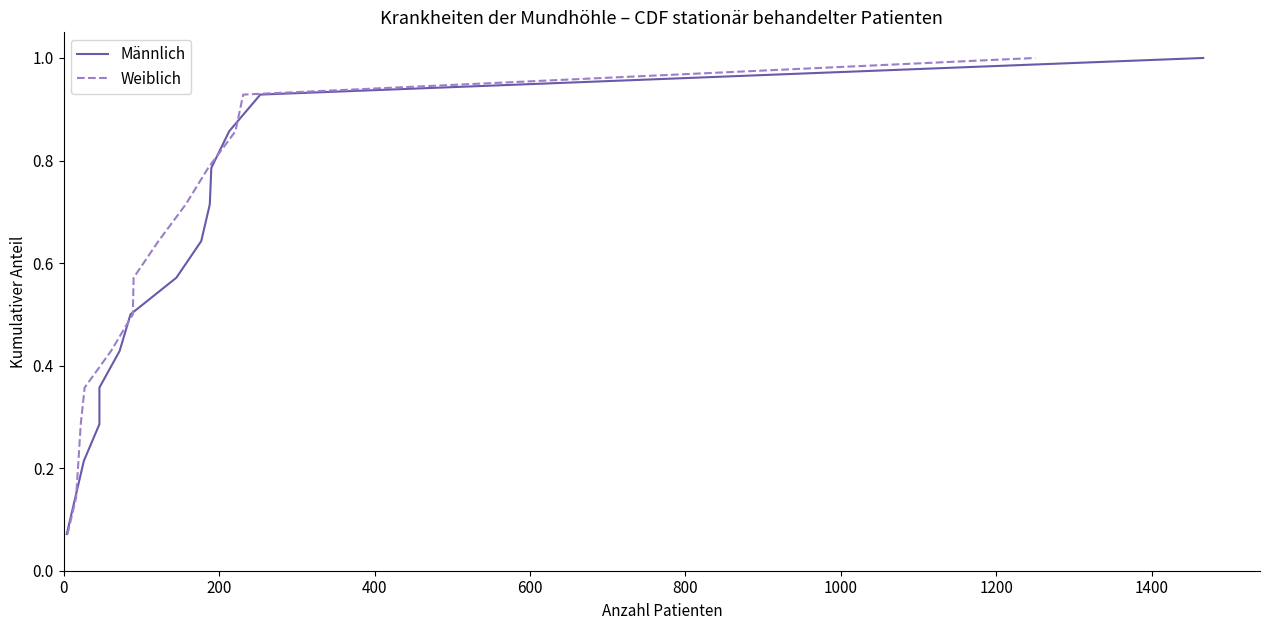

What is the difference between the maximum and minimum values in the Weiblich series?

0.9